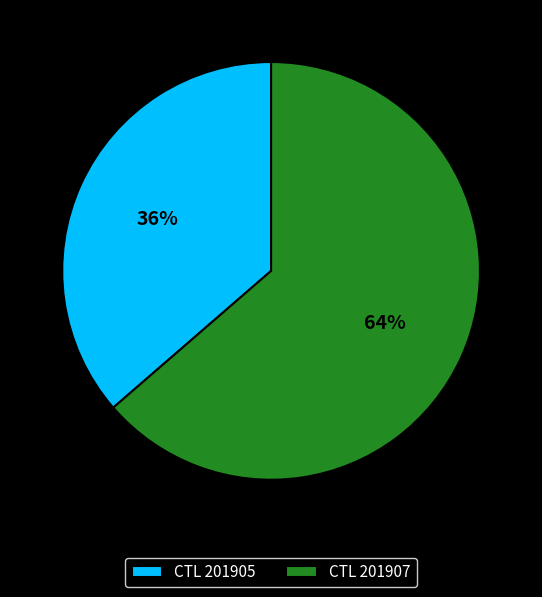

Which has a higher value, CTL 201907 or CTL 201905?

CTL 201907